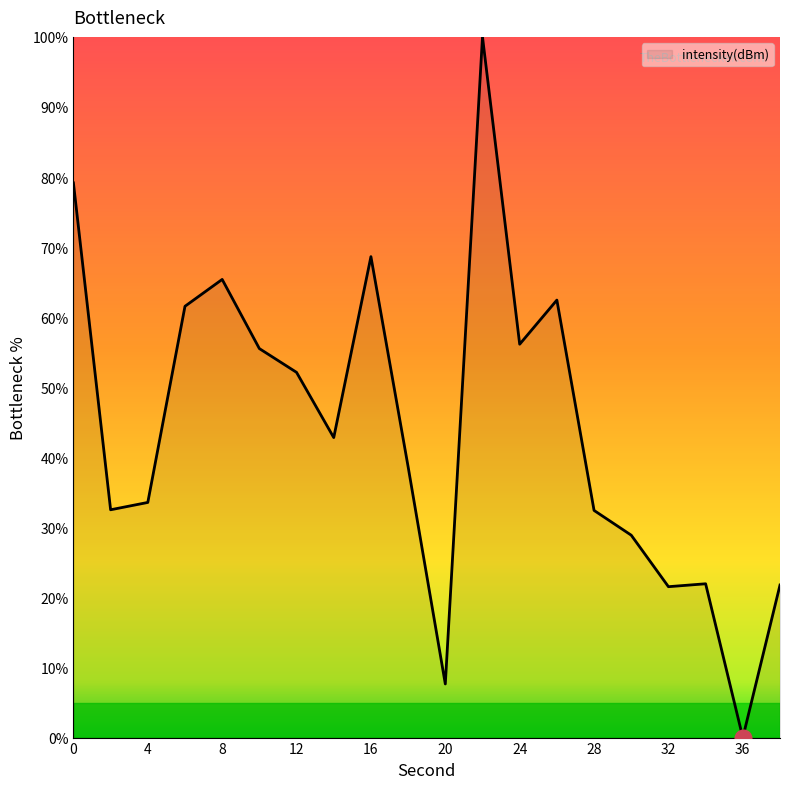

What is the greatest value displayed?

100.0